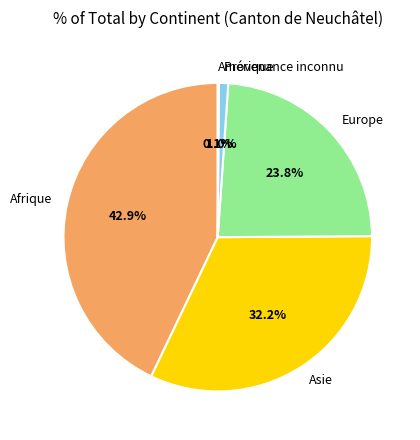

Which slice is the largest?

Afrique